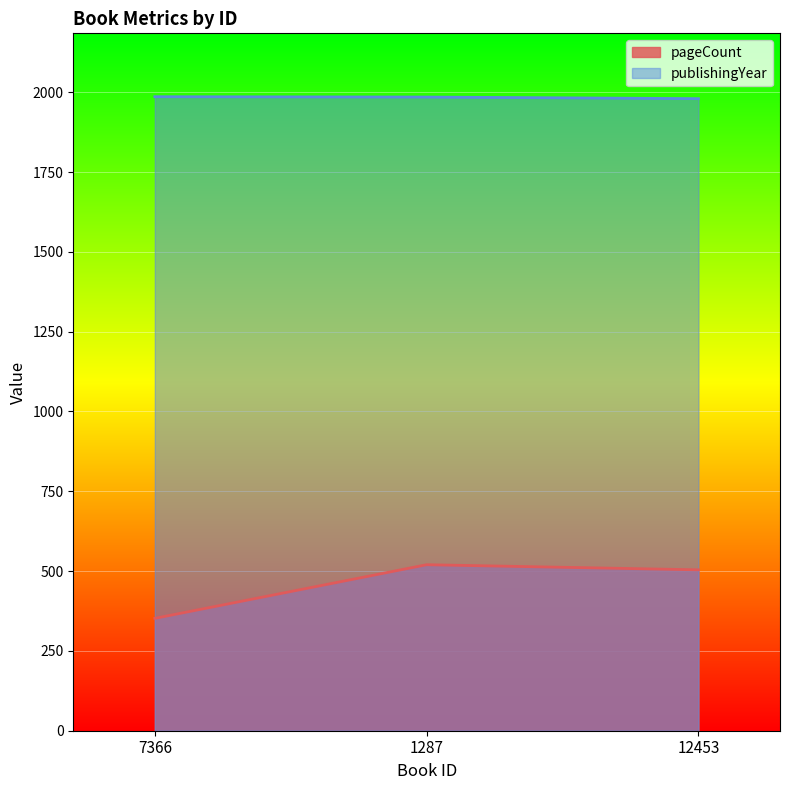

What is the label of the 3rd point from the right?

7366